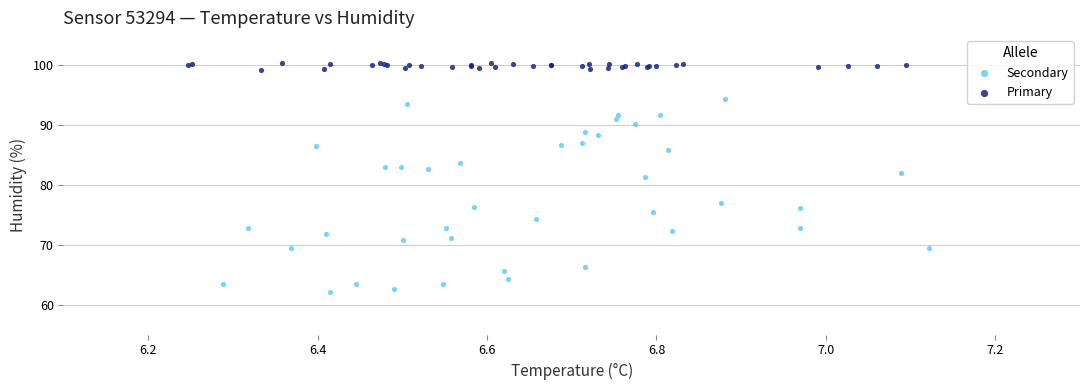

What are all the series names shown in the legend?

Secondary, Primary